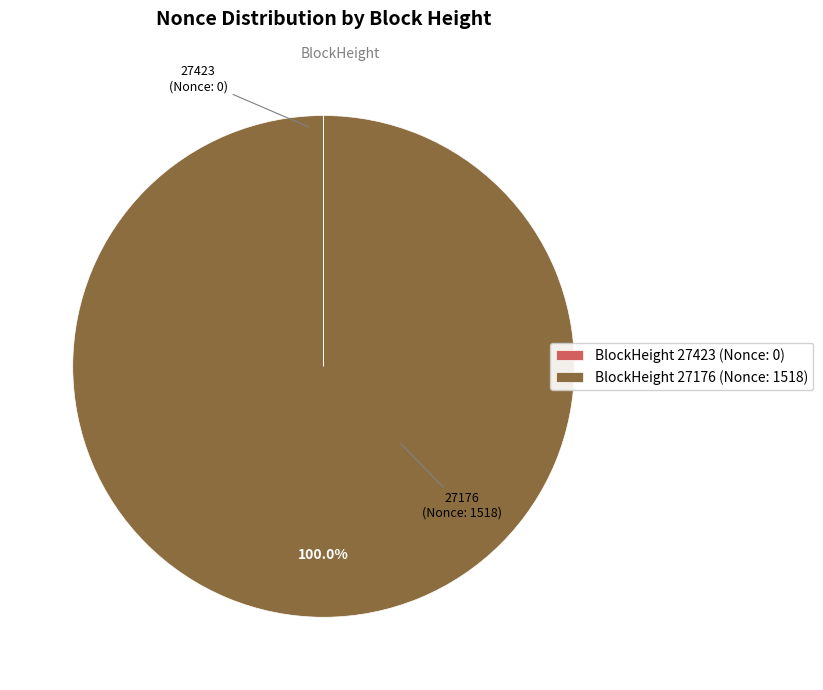

Which category accounts for the majority?

27176